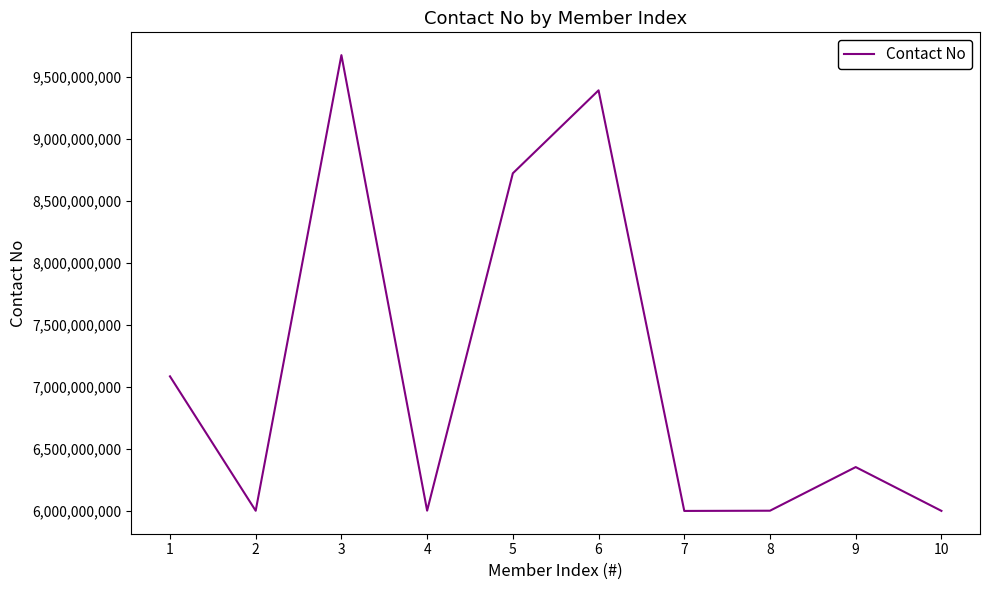

What is the difference between the values at 4 and 6?

3390531969